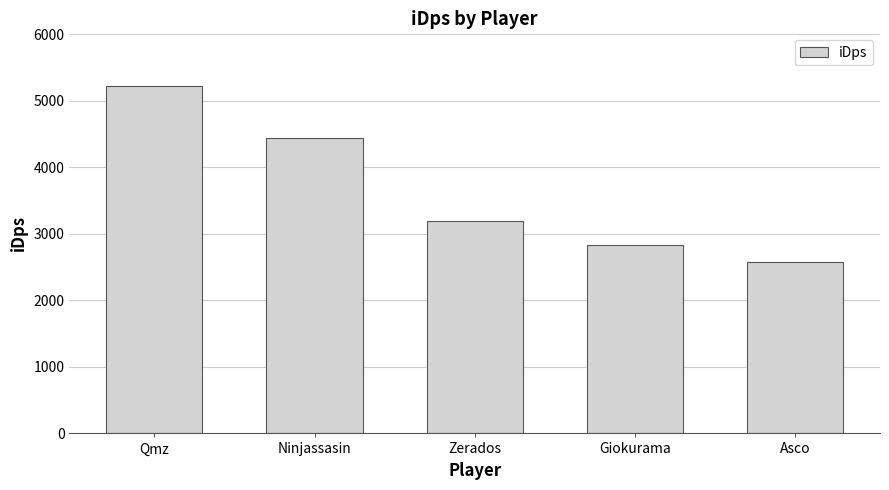

How many data points are above 3200?

3